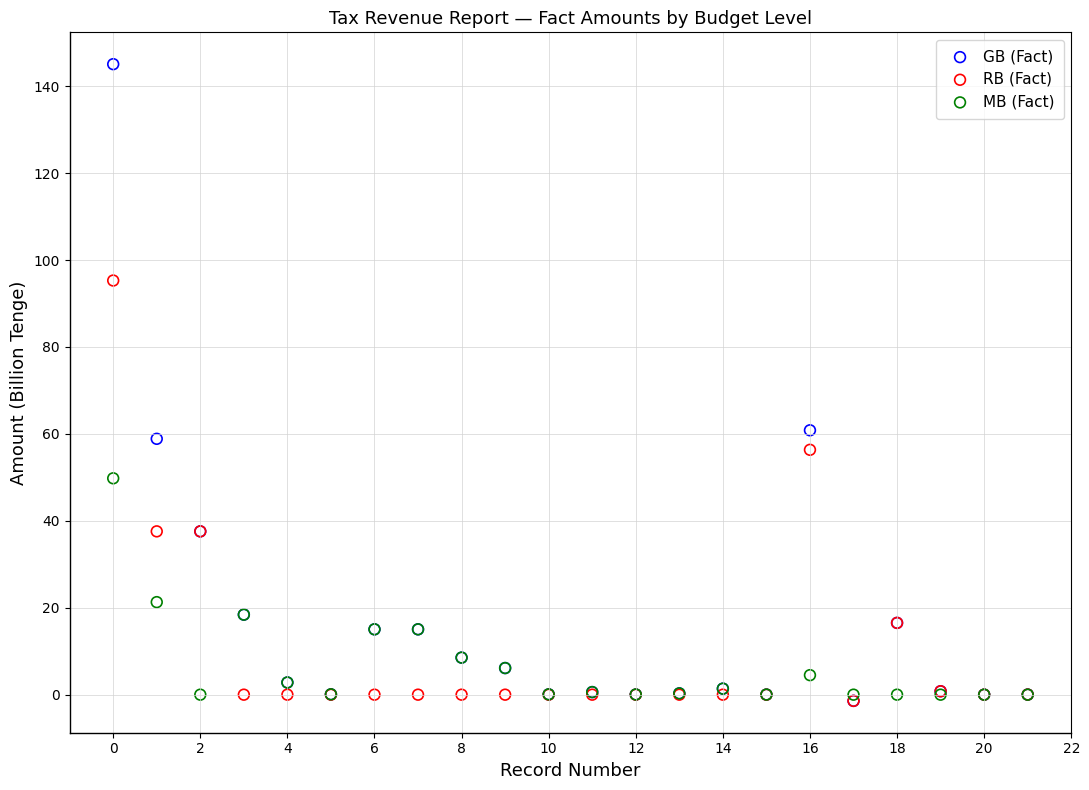

In the GB (Fact) series, what Y value is closest to 71?

60.8